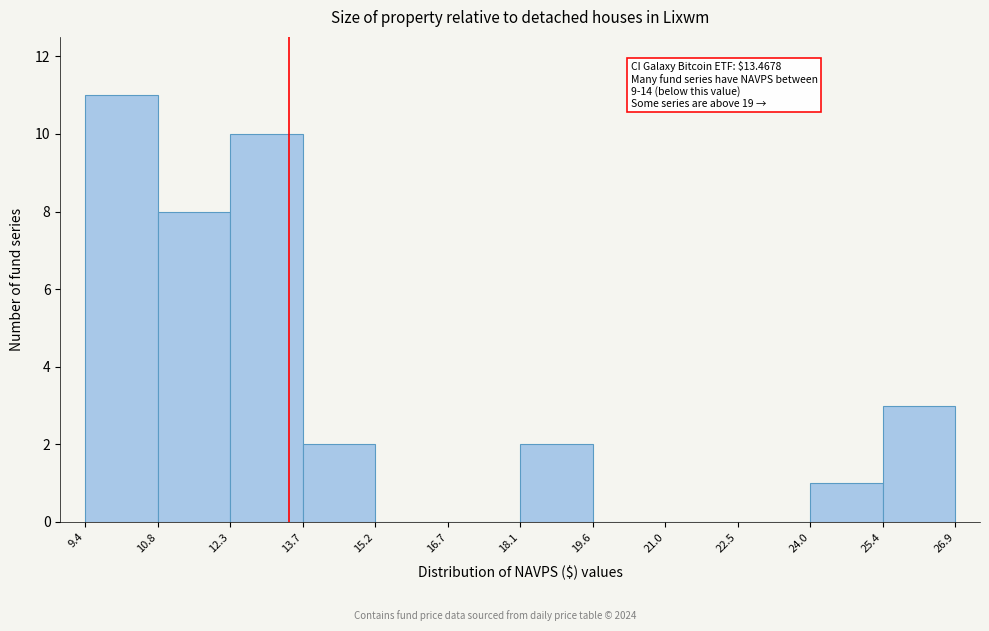

Which range on the x-axis has the tallest bar?

9.4 to 10.8